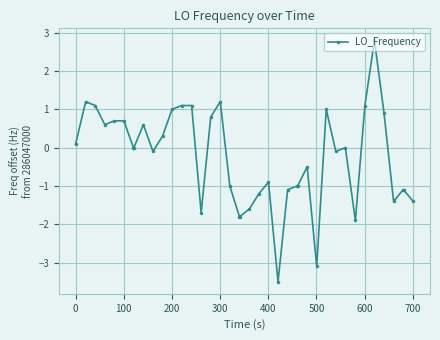

What is the value of the 23rd point from the left?

-0.9